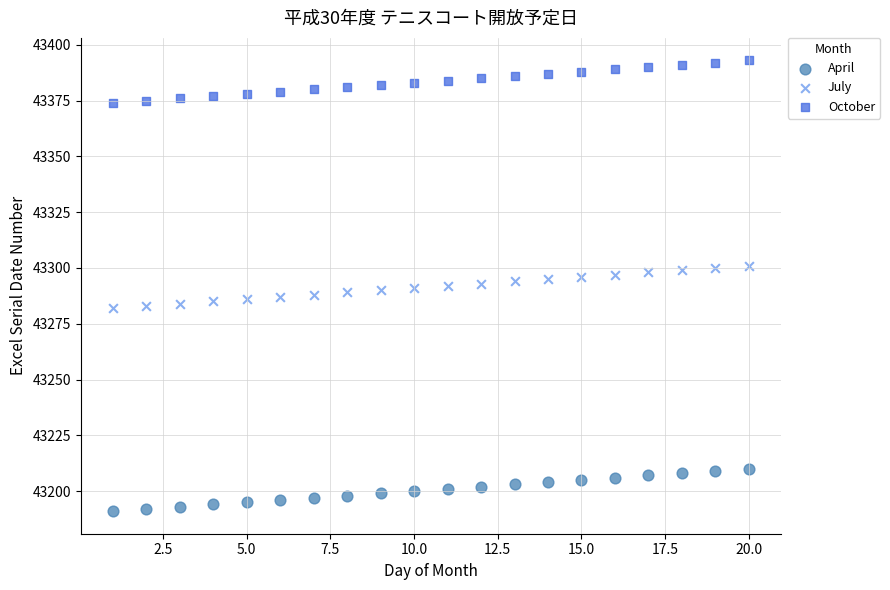

Across all data points, what is the range of X values (max minus min)?

19